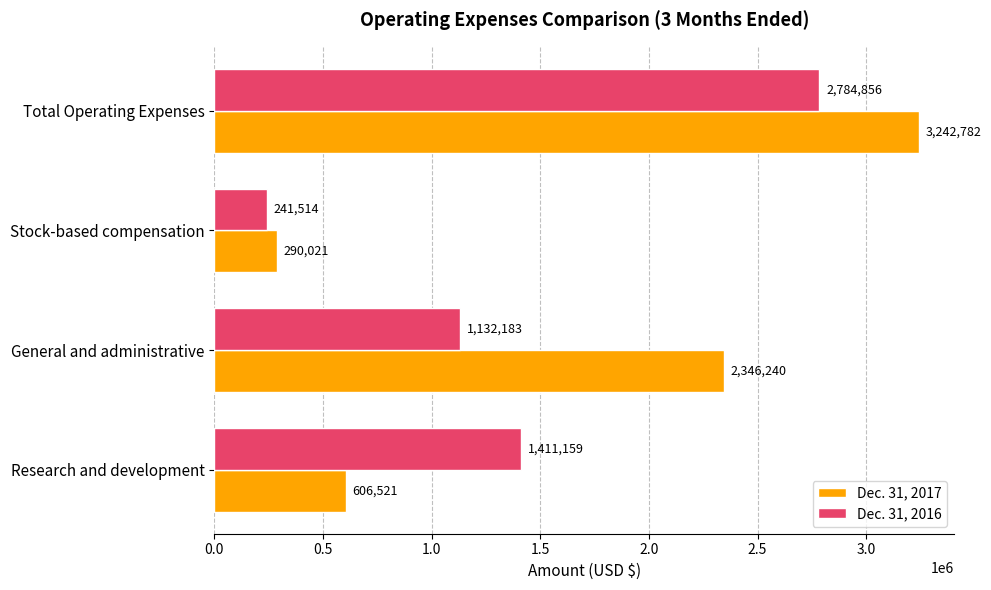

List the labels in order of Dec. 31, 2016 value, smallest first.

Stock-based compensation, General and administrative, Research and development, Total Operating Expenses